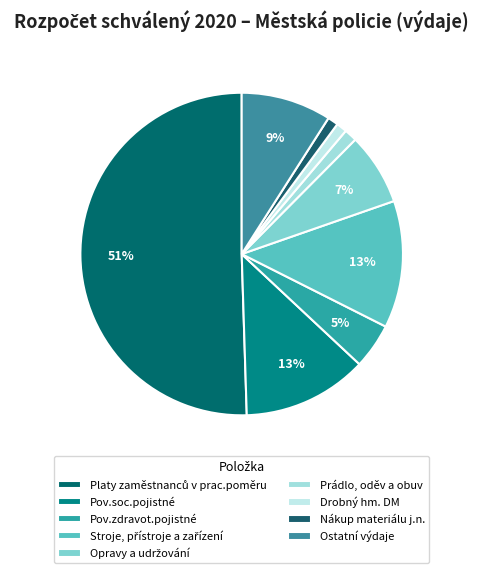

How many slices are in this pie chart?

9